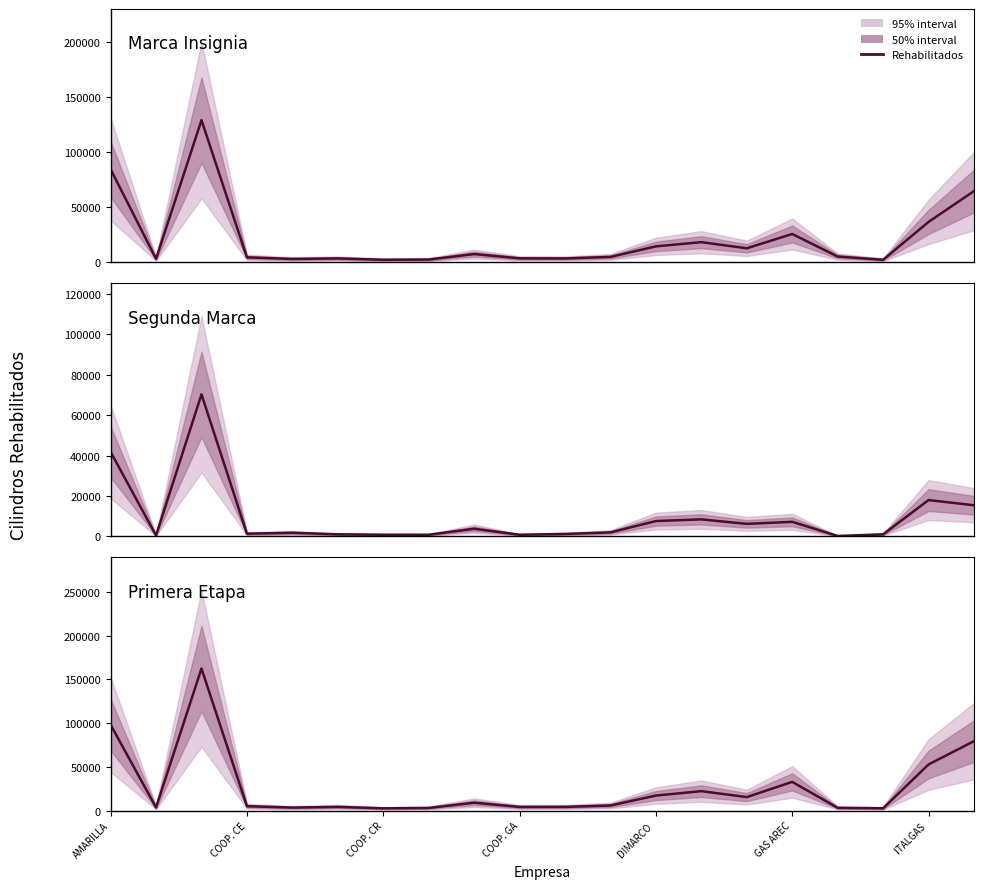

How many lines are shown in the chart?

3